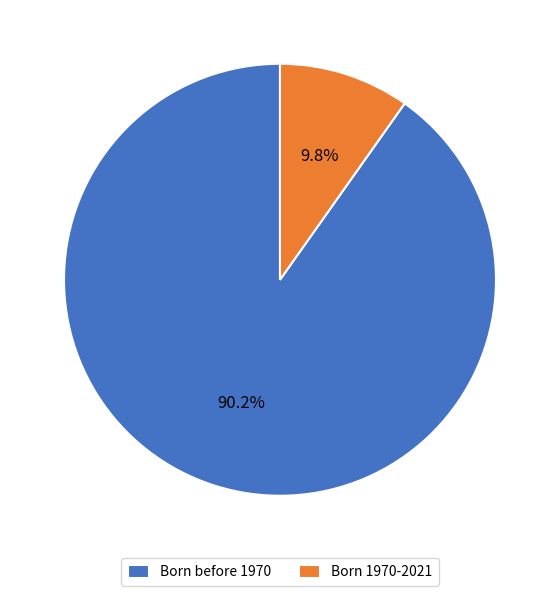

Which slice is the largest?

Born before 1970